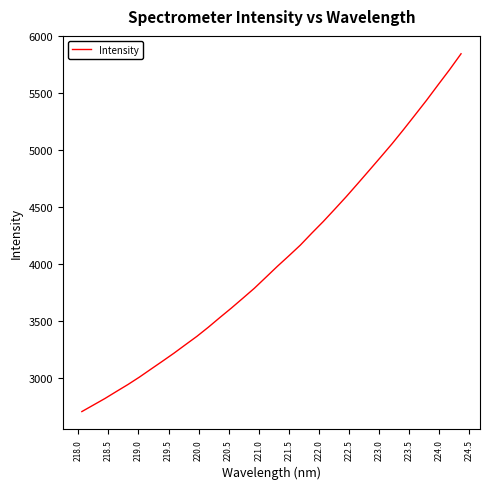

What is the maximum value shown in the chart?

5847.4